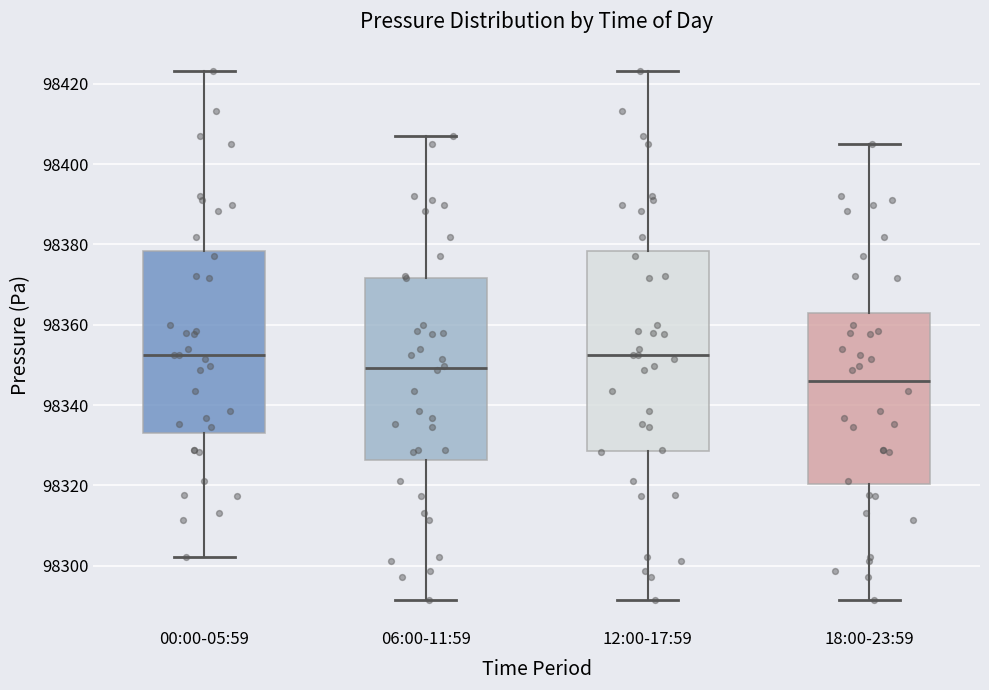

Reading left to right, transcribe this box plot: for each box, give where its median line is, the range the box spans, and where its two whiskers end, as read against the y-axis. The values are not printed on the chart, so give them approximately, as read against the axis.

00:00-05:59: median 98352, box 98334 to 98378, whiskers 98302 to 98424
06:00-11:59: median 98350, box 98326 to 98372, whiskers 98292 to 98406
12:00-17:59: median 98352, box 98328 to 98378, whiskers 98292 to 98424
18:00-23:59: median 98346, box 98320 to 98362, whiskers 98292 to 98406